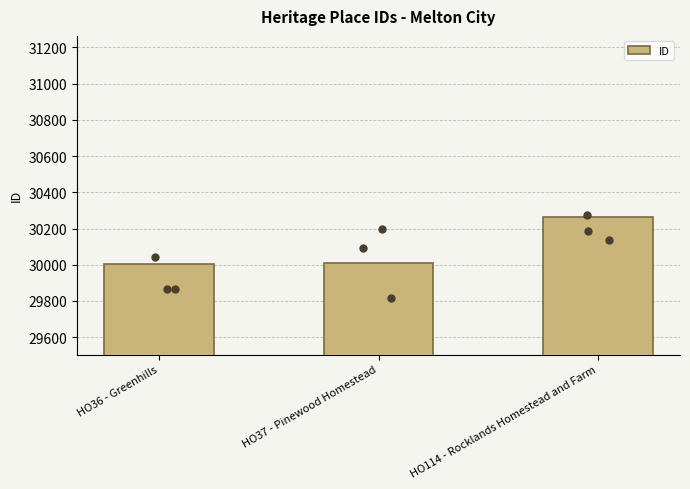

Which has a higher value, HO114 - Rocklands Homestead and Farm or HO36 - Greenhills?

HO114 - Rocklands Homestead and Farm